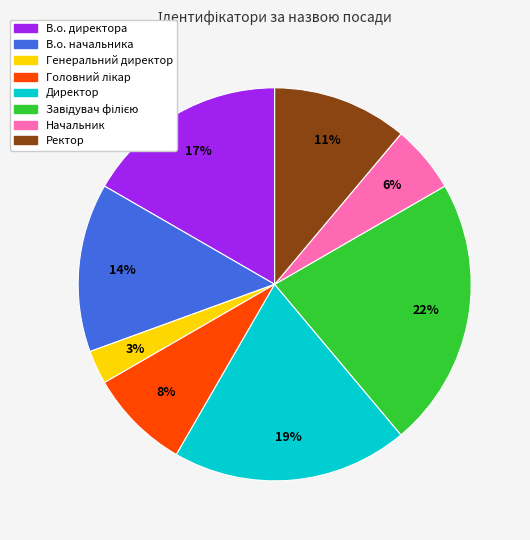

Which slice is the smallest?

Генеральний директор